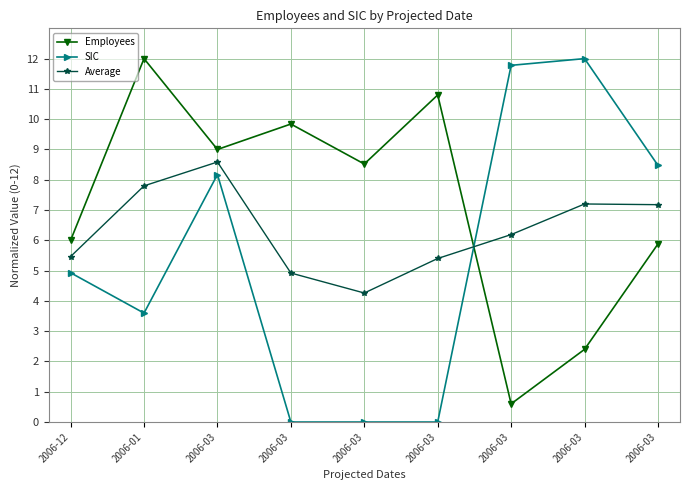

Does the chart have visible grid lines?

Yes